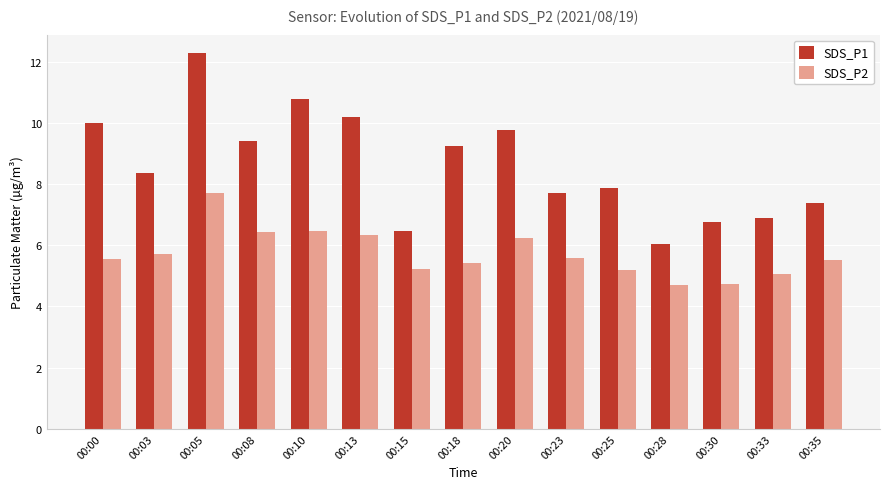

What is the maximum value shown in the chart?

12.3